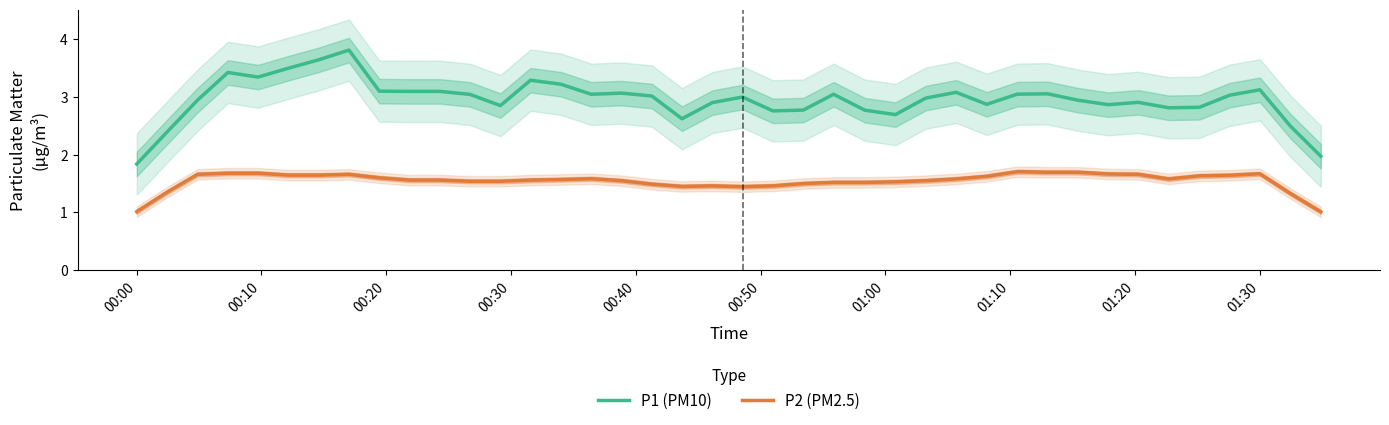

True or false: P1 (PM10) and P2 (PM2.5) intersect in this chart.

False